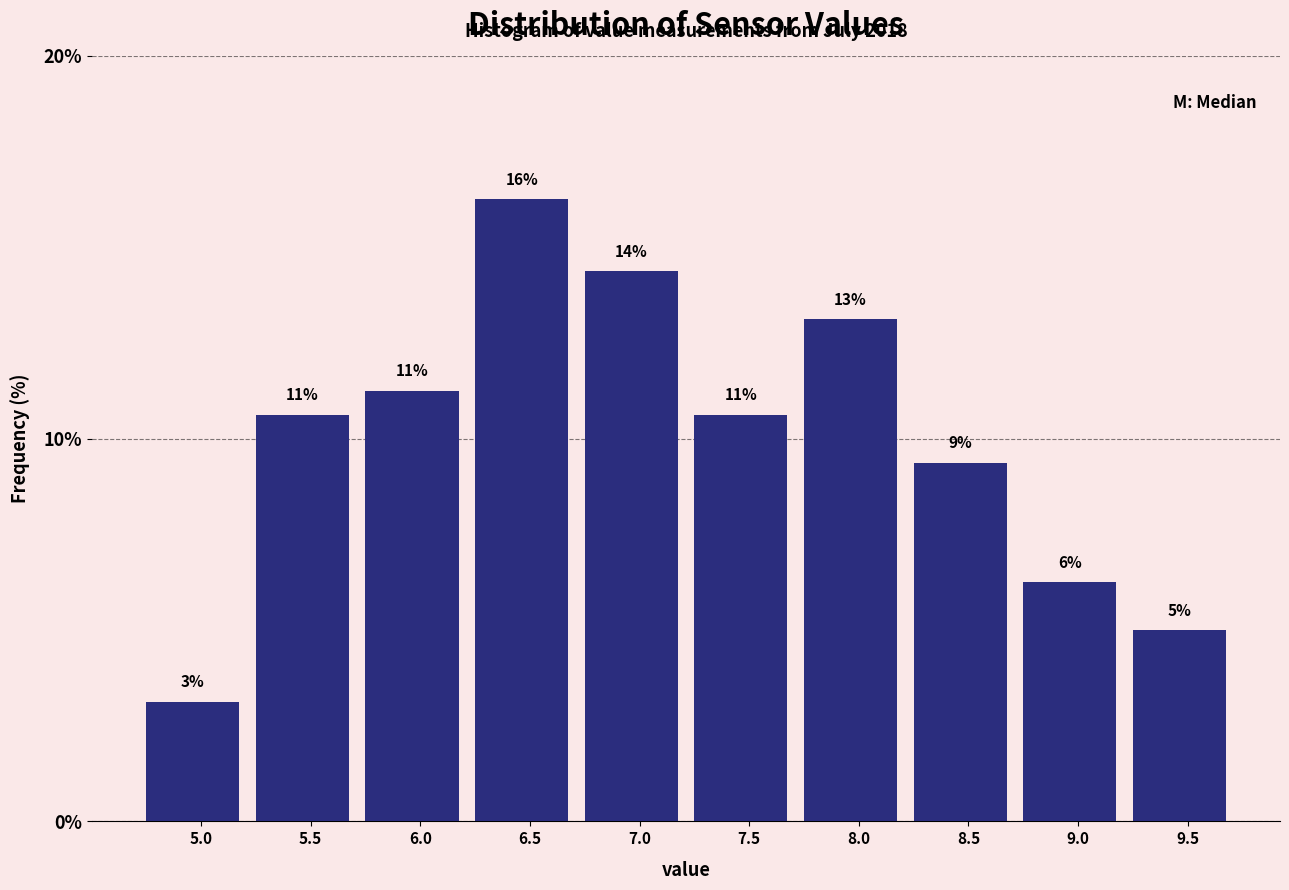

Are the bars horizontal?

No